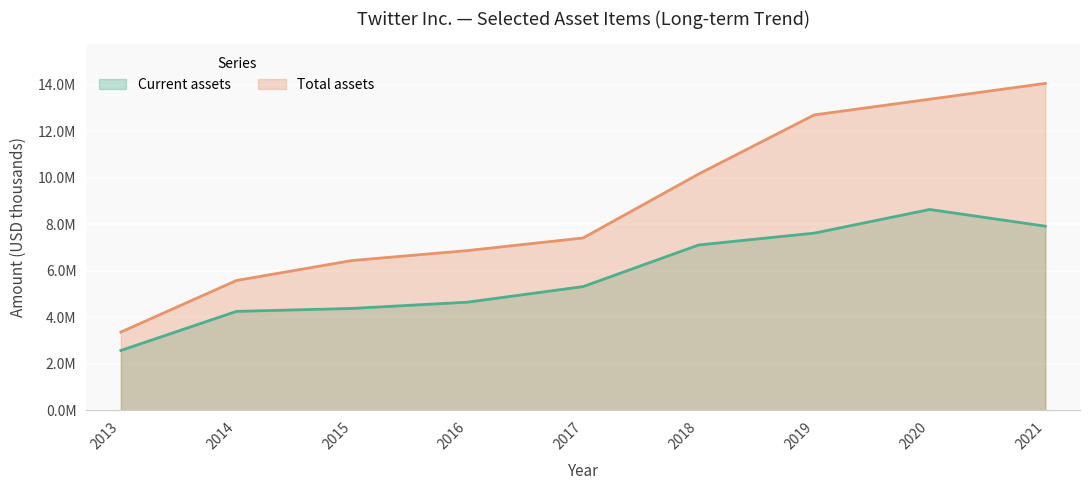

Reading left to right, what are all the values shown in this chart?

Current assets: 2574679	4255853	4381792	4652196	5321884	7111036	7620075	8637108	7918370
Total assets: 3366240	5583082	6442439	6870365	7412477	10162572	12703389	13379090	14059516